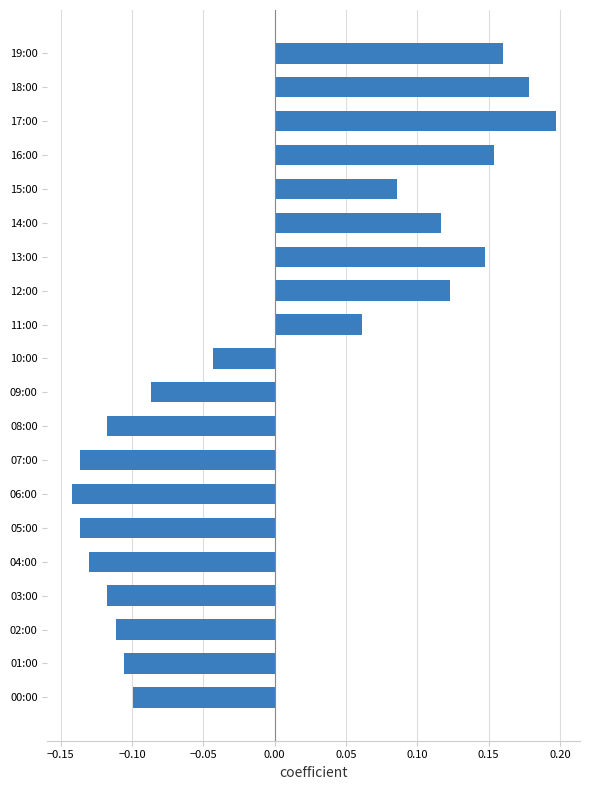

How many values are between 0 and 1?

9